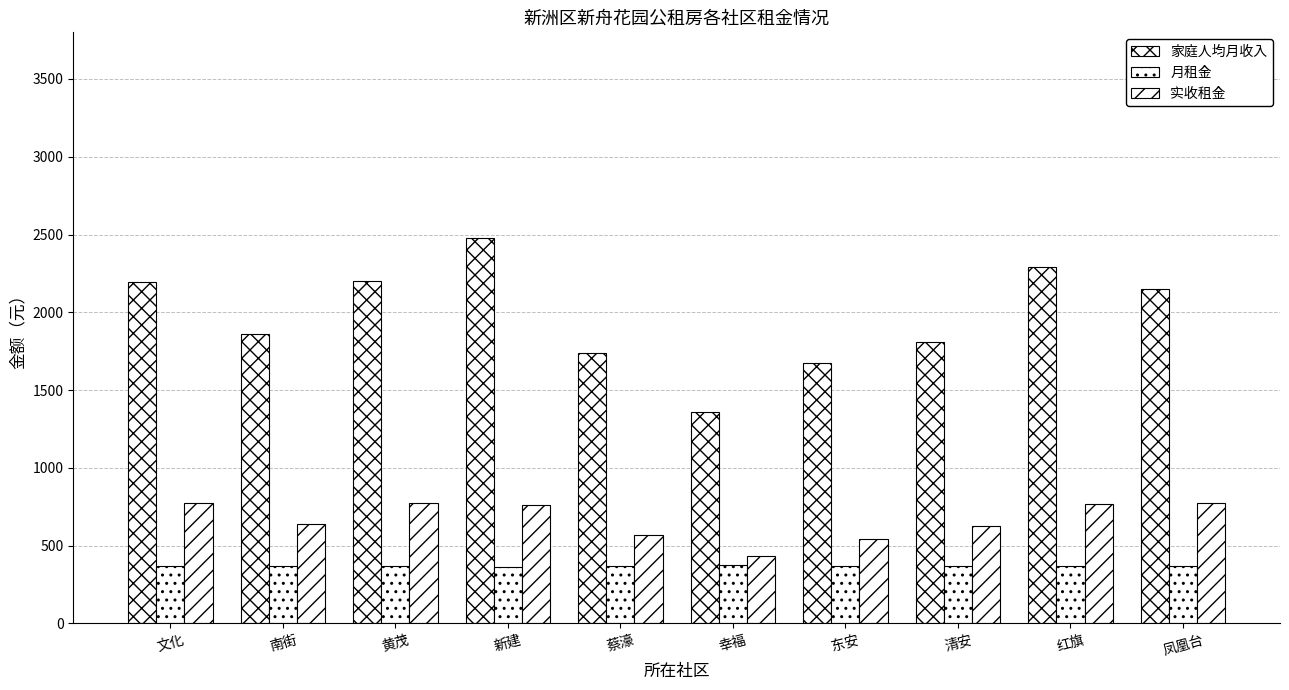

What is the label of the 6th bar from the right?

蔡濠